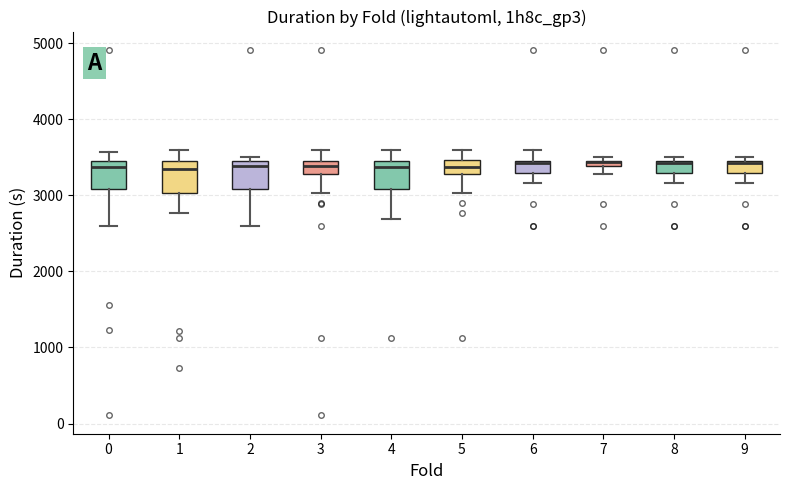

Where is the lower edge of the box at x = 1 on the y-axis? The values are not printed on the chart, so give them approximately, as read against the axis.

3000